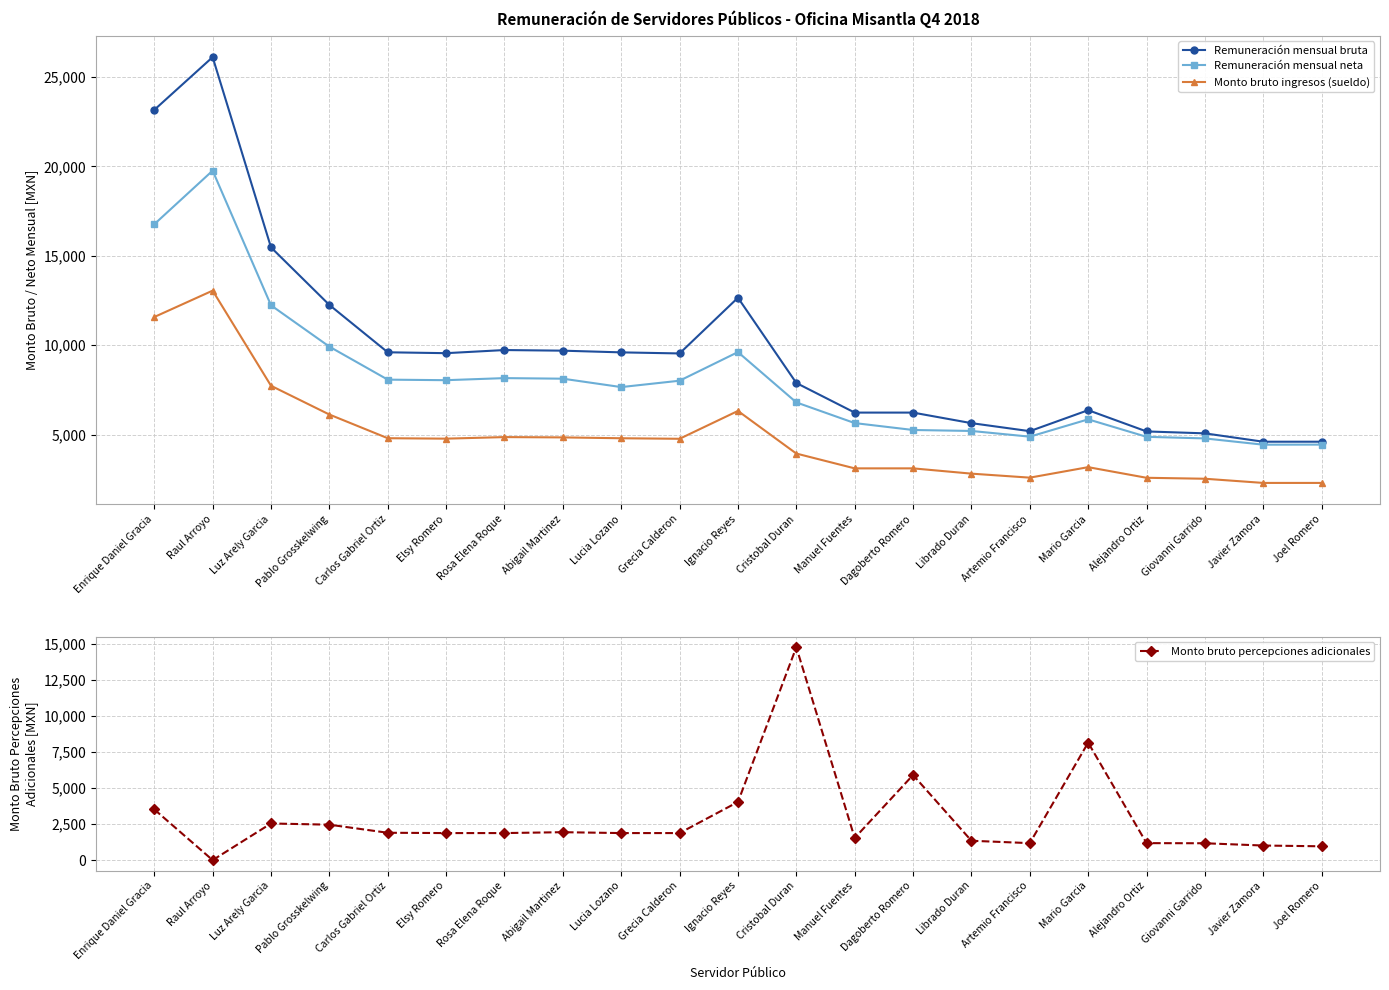

True or false: Monto bruto ingresos (sueldo) and Remuneración mensual bruta cross at least once.

False